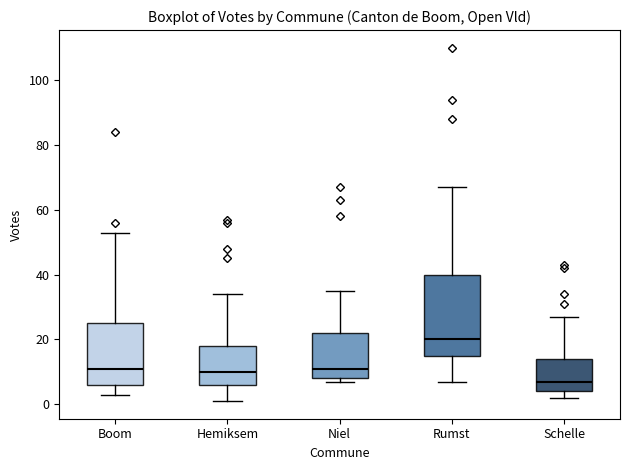

Where is the upper edge of the box for Niel on the y-axis? The values are not printed on the chart, so give them approximately, as read against the axis.

22